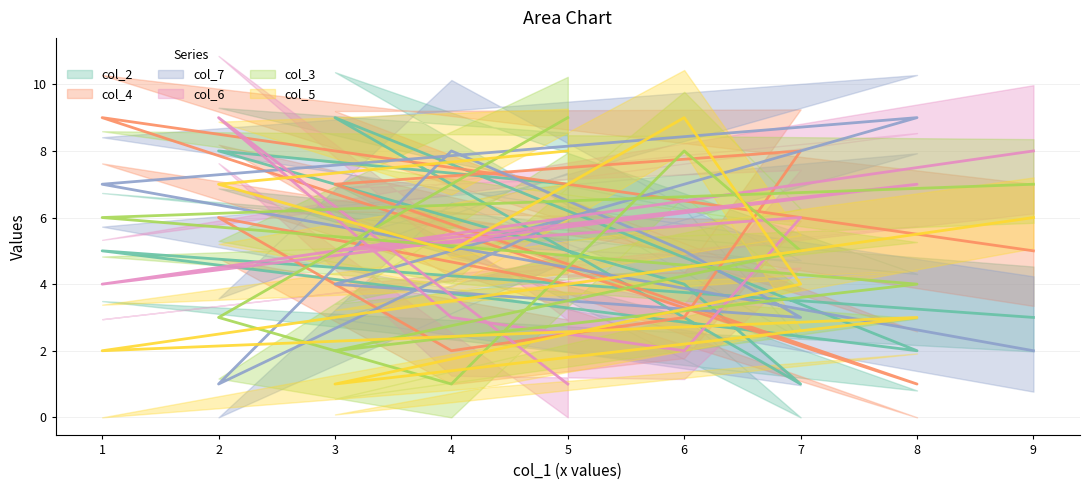

What is the average value of the col_2 series?

5